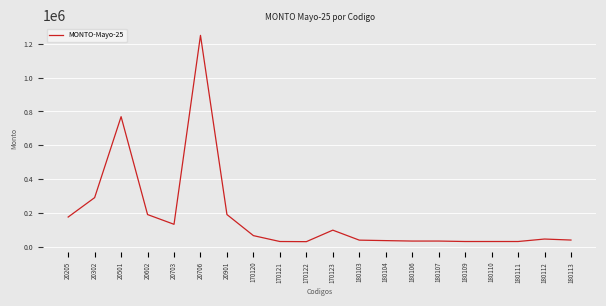

What value does the data have at 170120?

65631